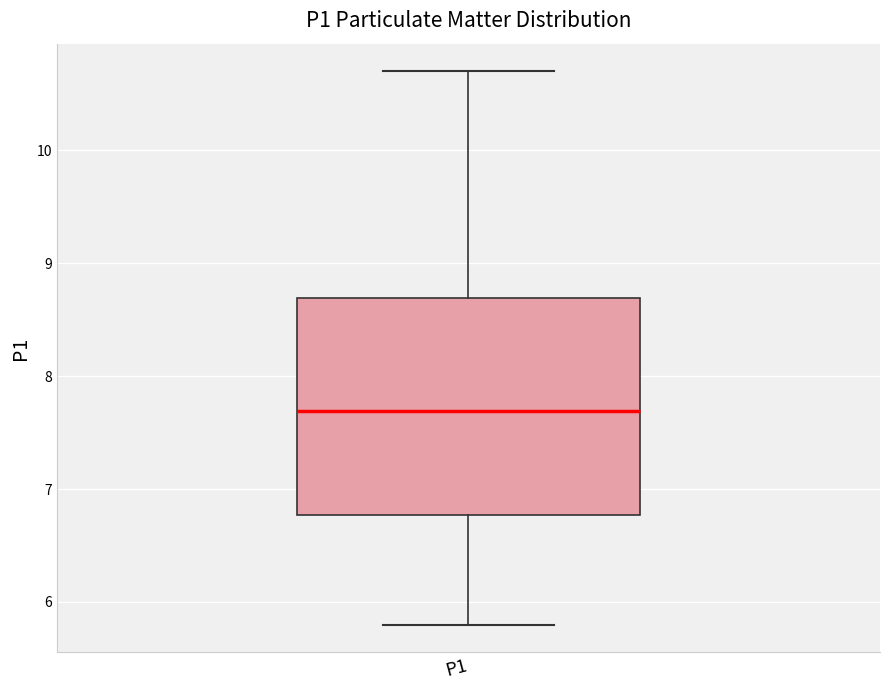

Read this box plot against the y-axis: the position of the median line, the range covered by the box, and the ends of both whiskers. The values are not printed on the chart, so give them approximately, as read against the axis.

median 7.7, box 6.8 to 8.7, whiskers 5.8 to 10.7